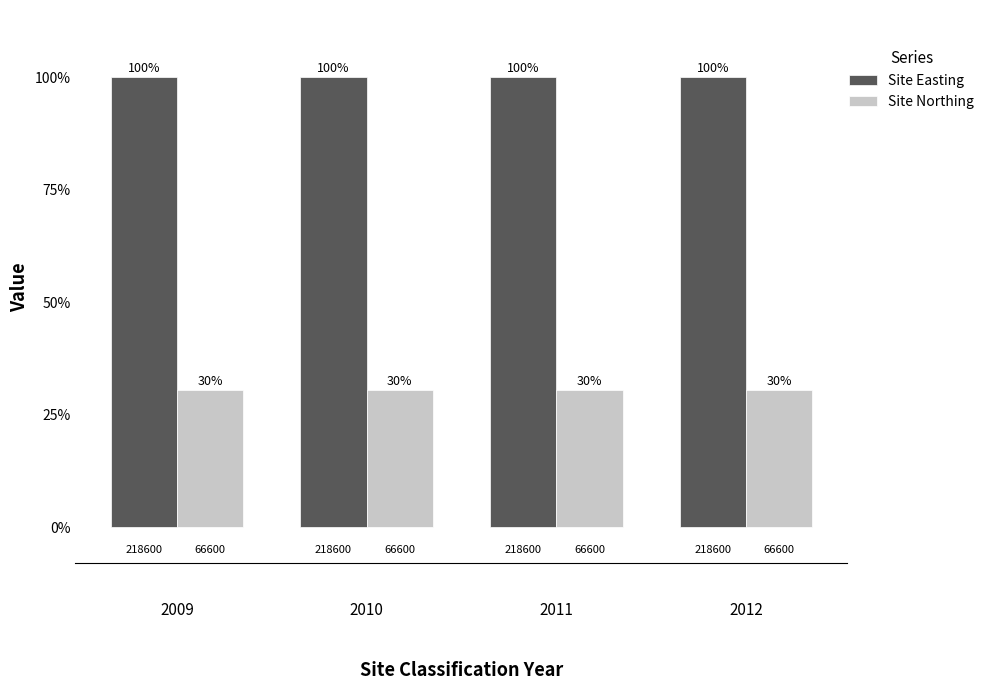

What is the approximate value of Site Northing at 2010?

30.5